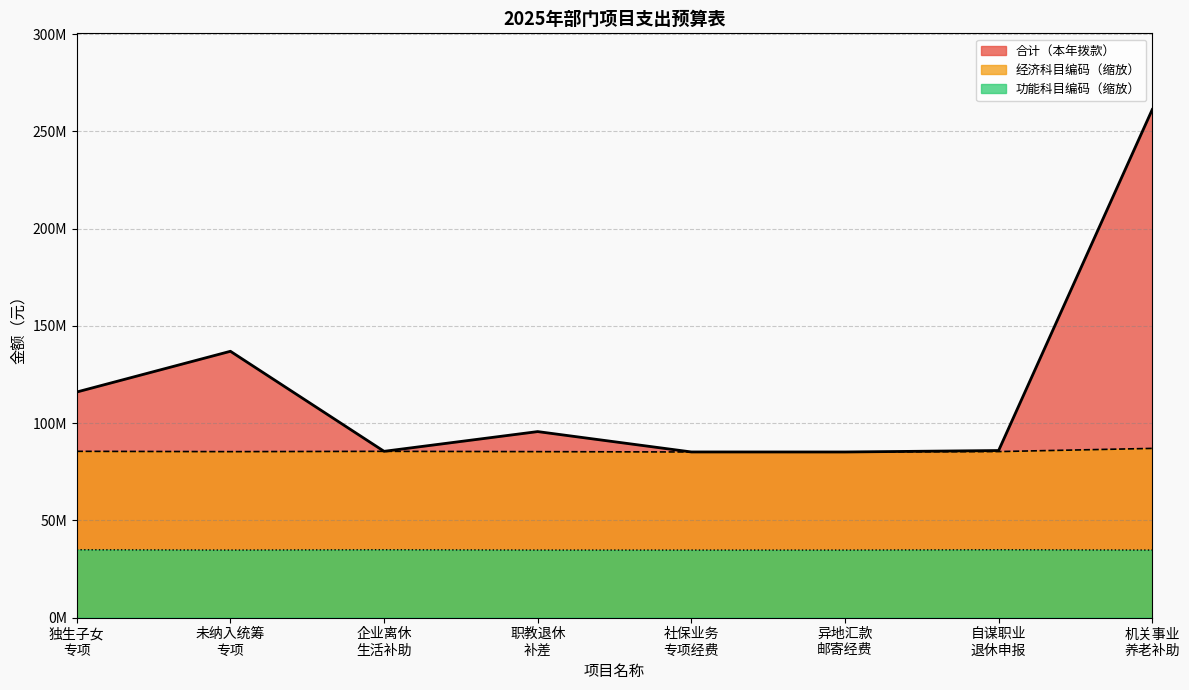

What position from the right is 企业离休 生活补助?

6